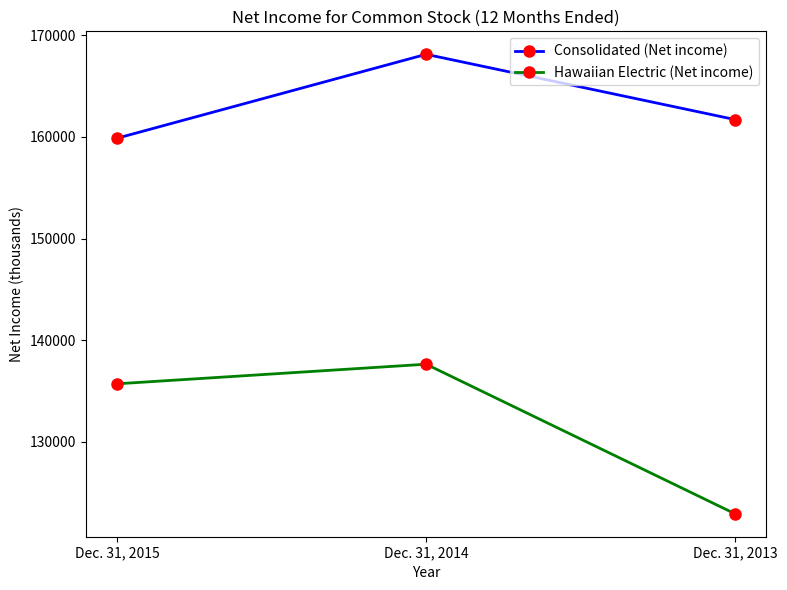

Which category has the highest value across all series?

Dec. 31, 2014